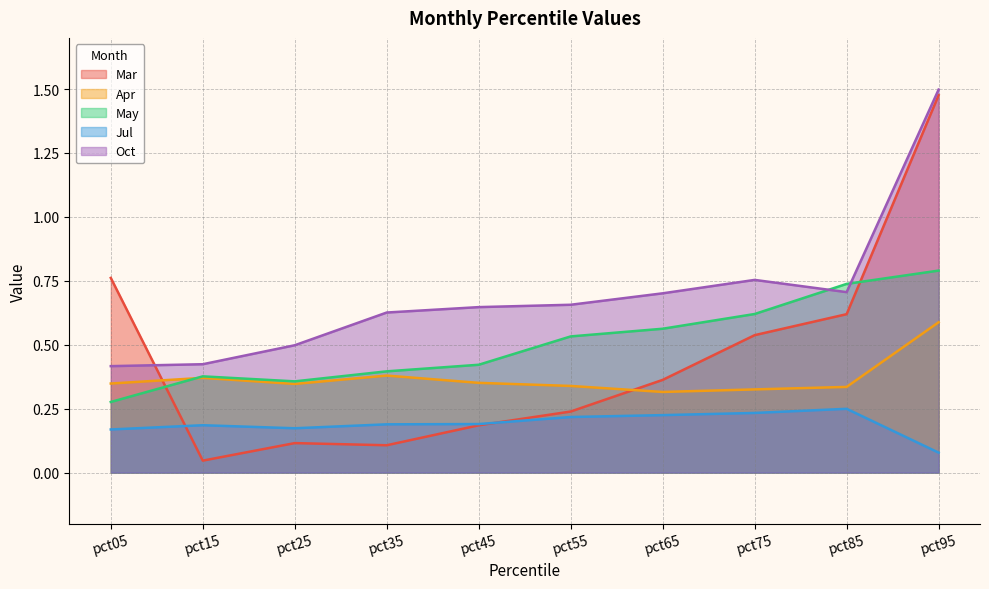

True or false: Jul has a value of 0.0 at pct95.

False